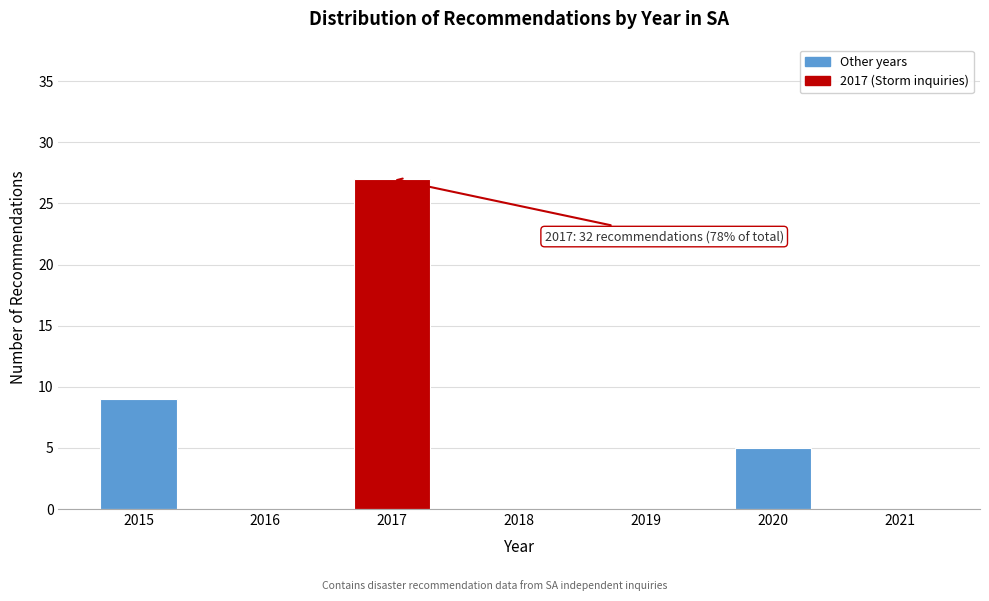

Reading left to right, list all the values displayed in this chart.

2015=9	2016=0	2017=27	2018=0	2019=0	2020=5	2021=0